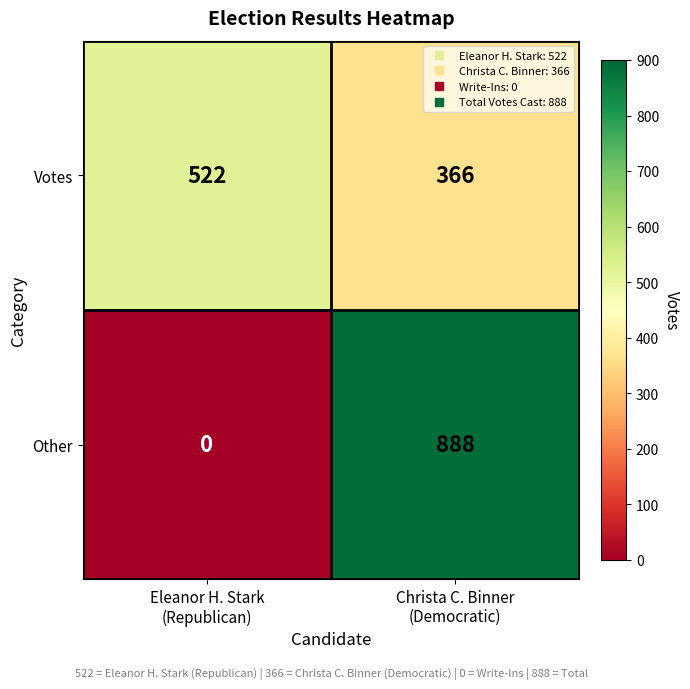

Which series has the widest spread of values?

Other